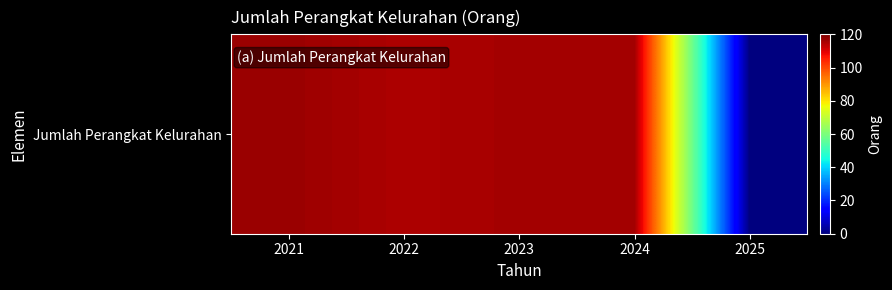

What is the sum of all values?

464